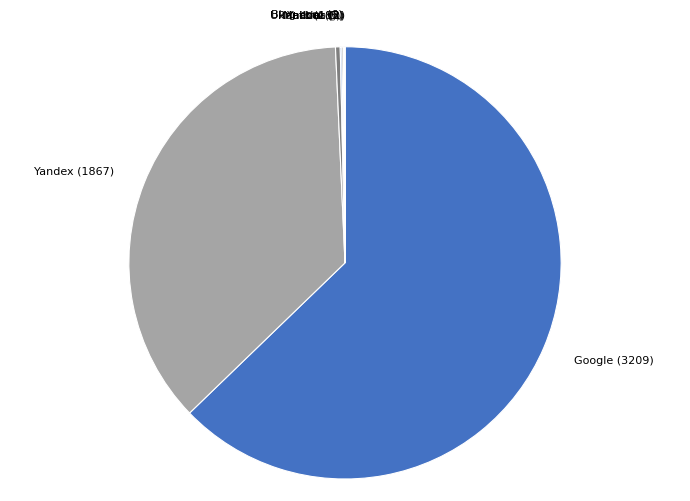

Does any single category account for the majority?

Yes